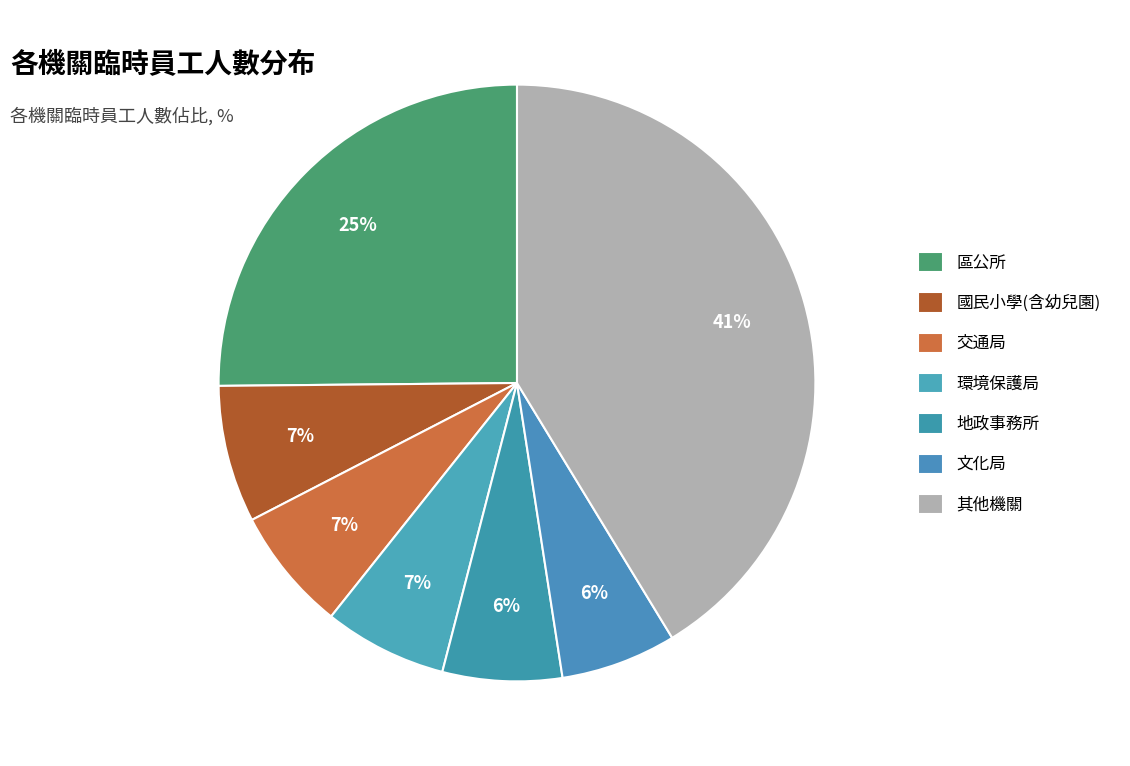

Count the number of slices in the pie.

7